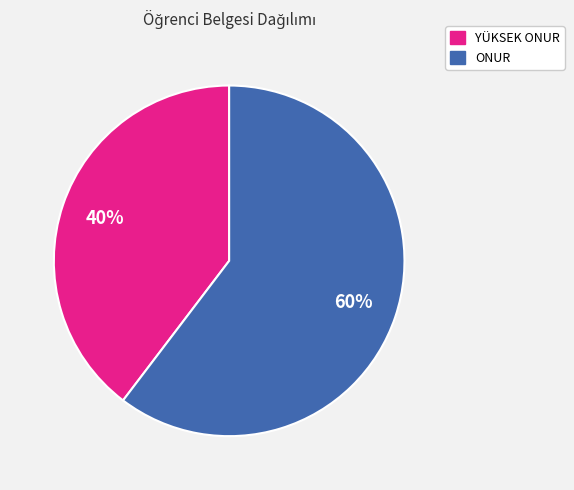

Is the sum of ONUR and YÜKSEK ONUR greater than half?

Yes